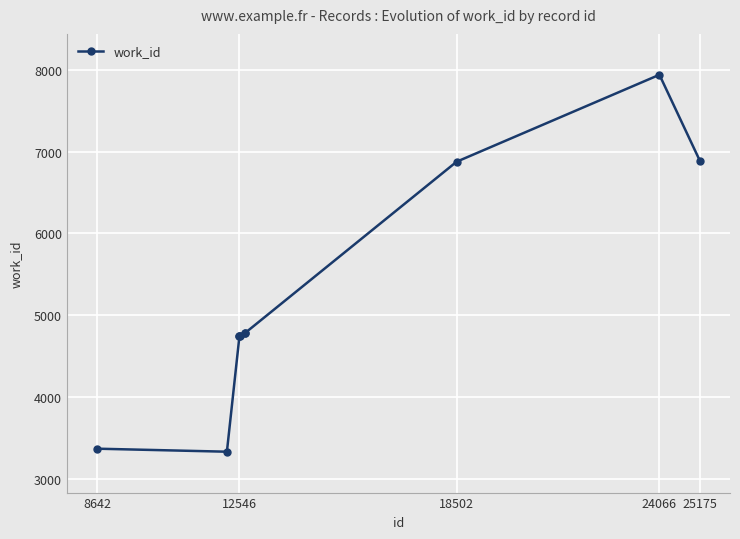

What is the smallest value displayed?

3330